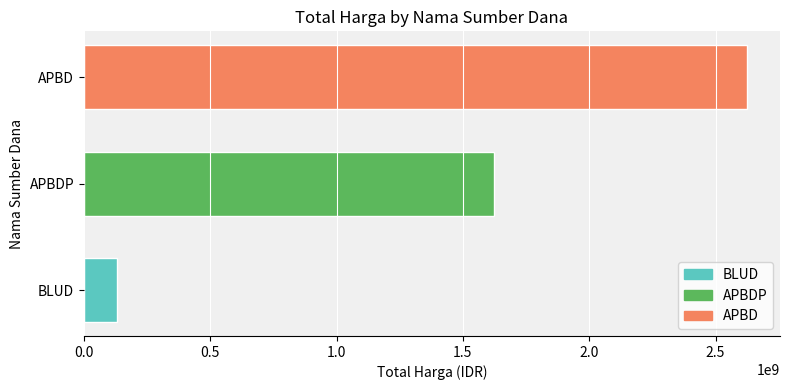

Read the APBD value at APBDP.

2623786025